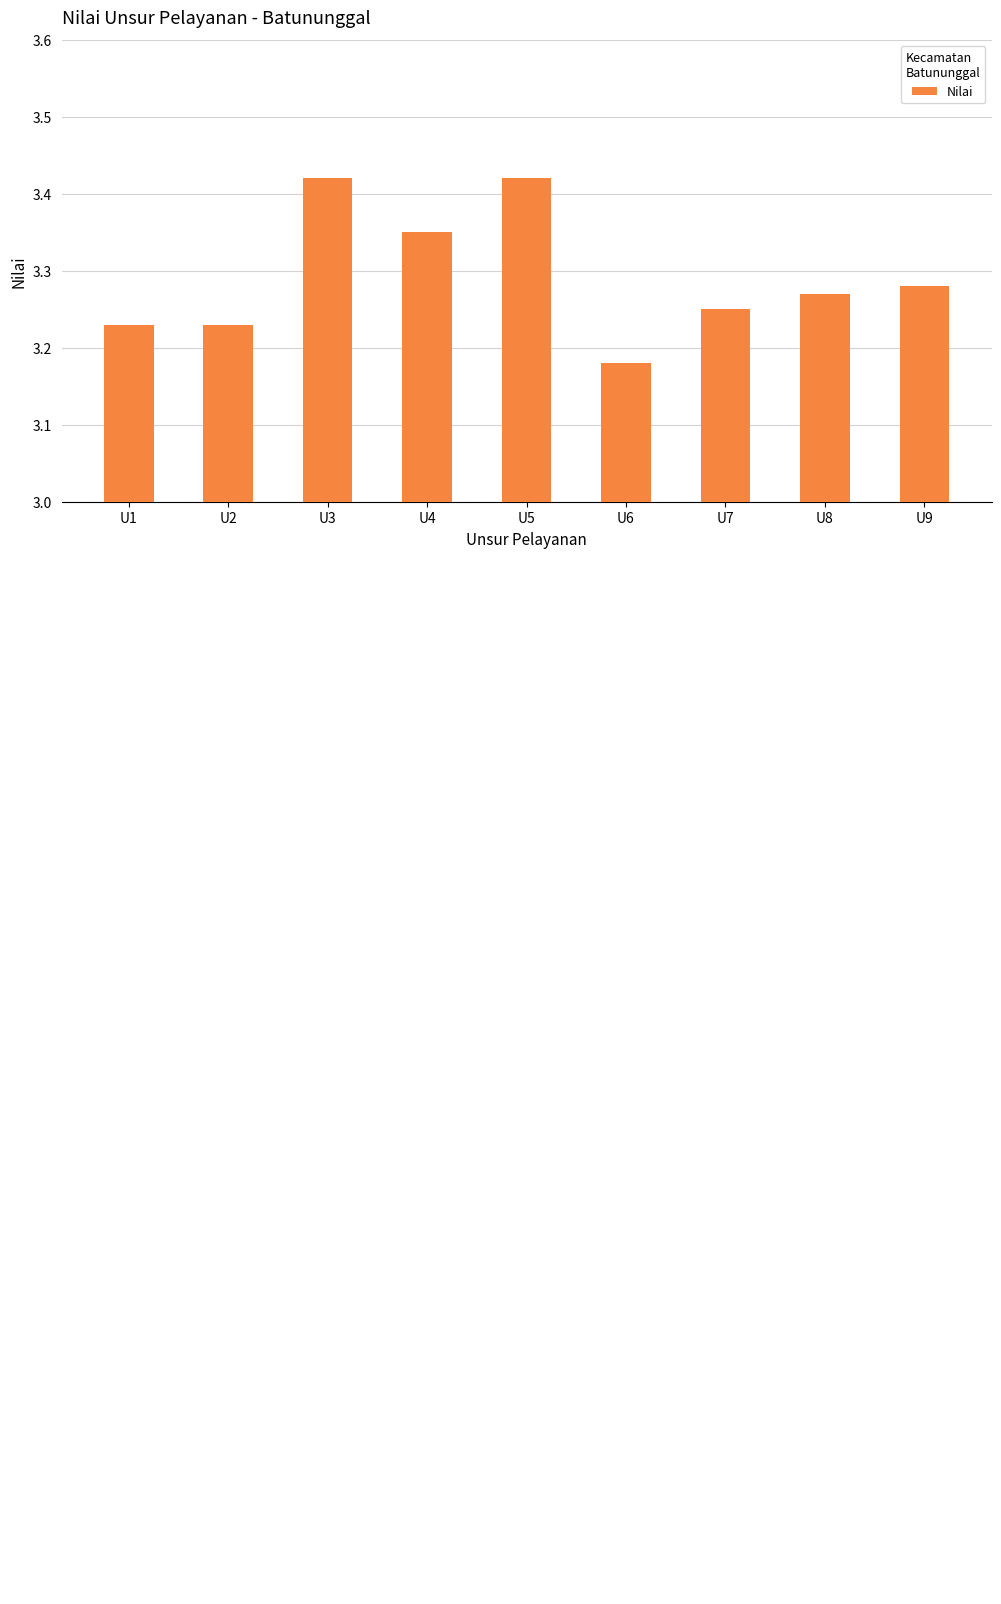

What is the sum of all values?

29.6